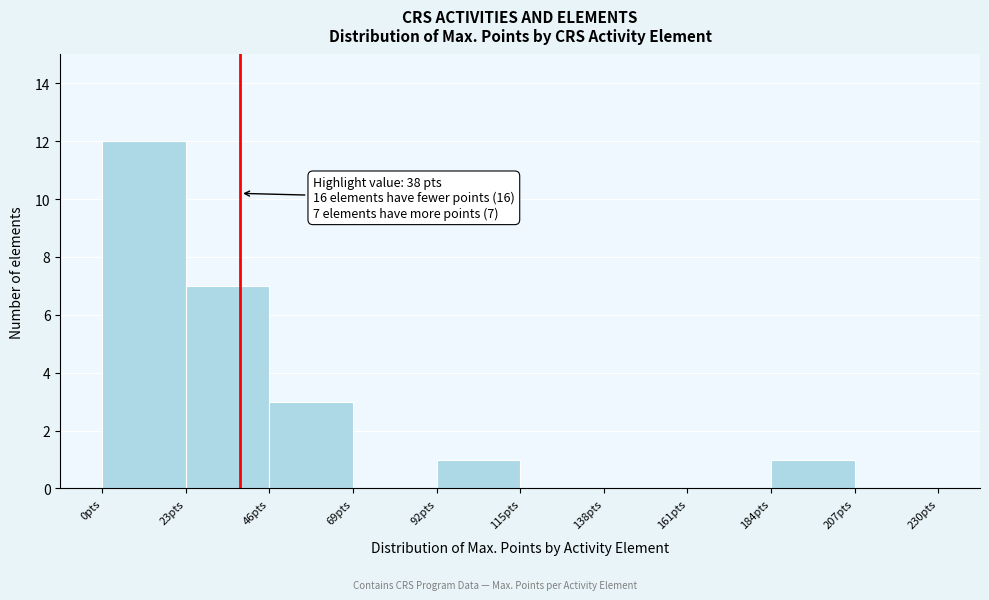

Which range on the x-axis has the tallest bar?

0 to 23